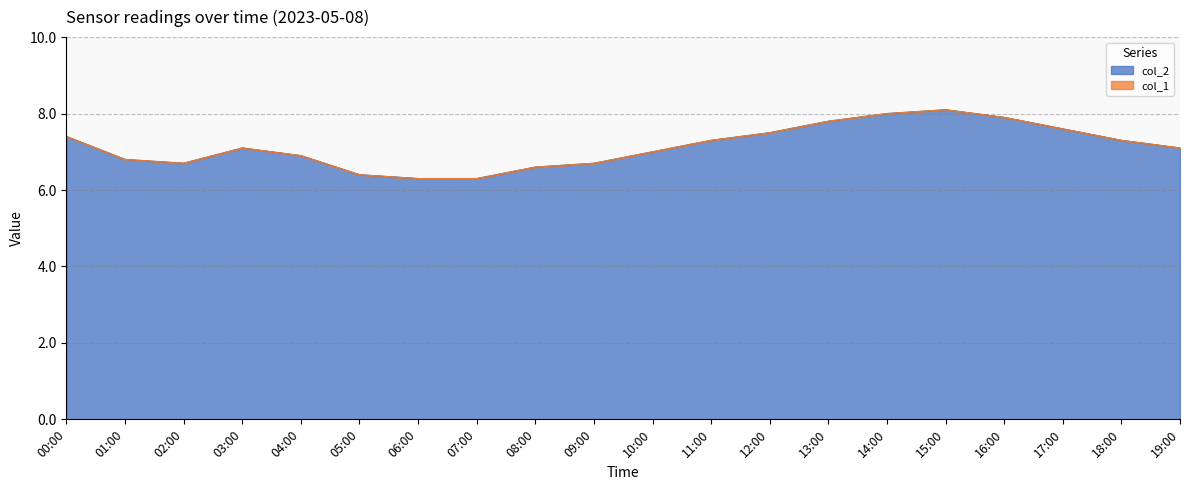

List the labels in order of value, largest first.

15:00, 14:00, 16:00, 13:00, 17:00, 12:00, 00:00, 11:00, 18:00, 03:00, 19:00, 10:00, 04:00, 01:00, 02:00, 09:00, 08:00, 05:00, 06:00, 07:00